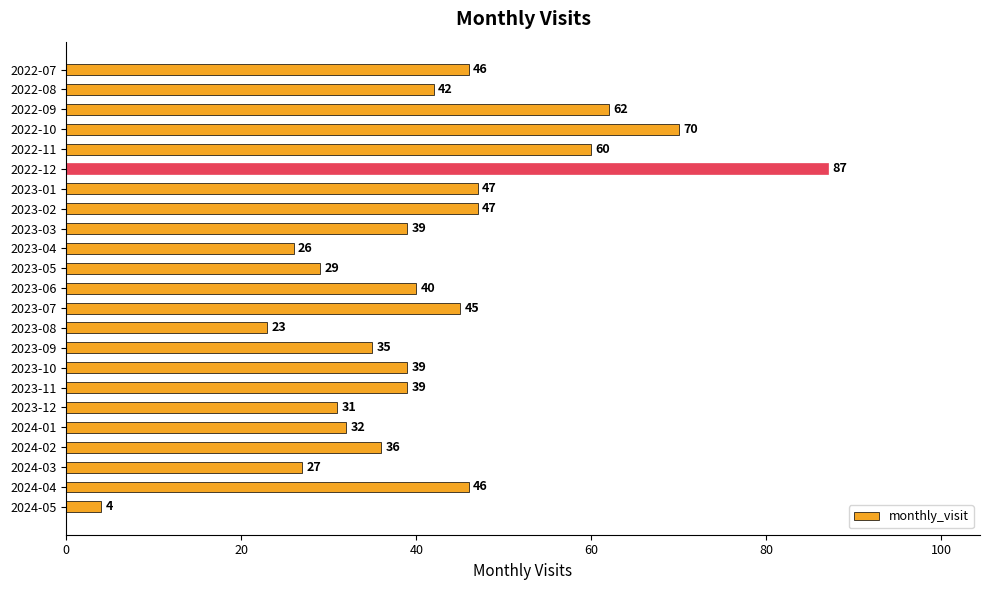

Which category has the lowest value across all series?

2024-05